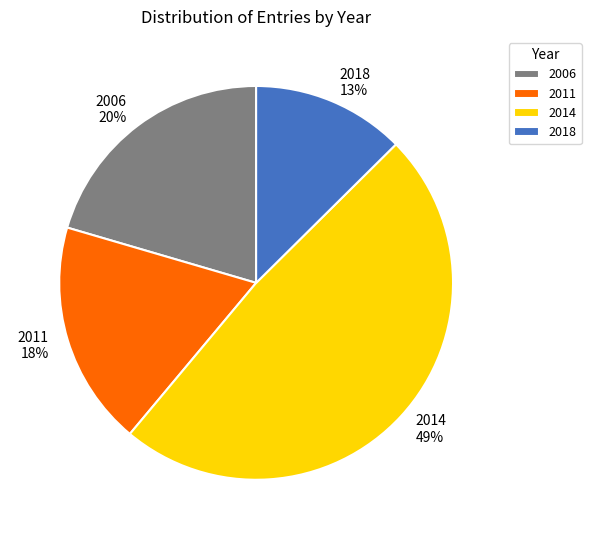

Which has a higher value, 2018 or 2014?

2014